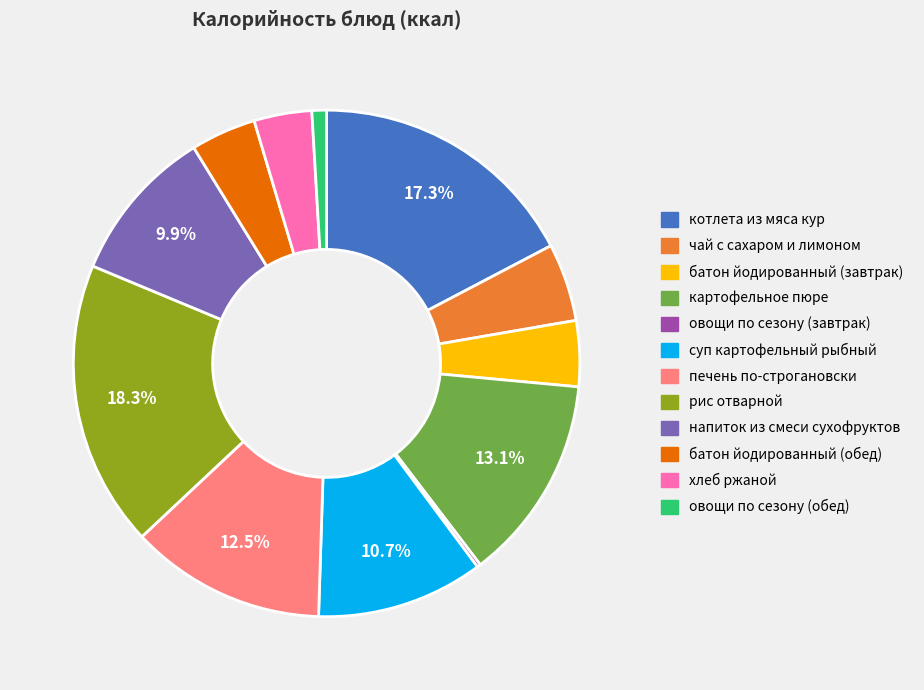

Do суп картофельный рыбный and овощи по сезону (обед) together represent more than half of the pie?

No